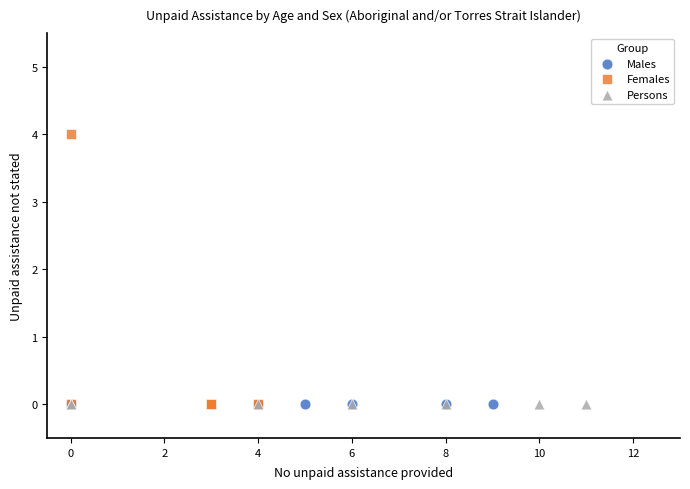

Which series reaches the maximum Y coordinate?

Females